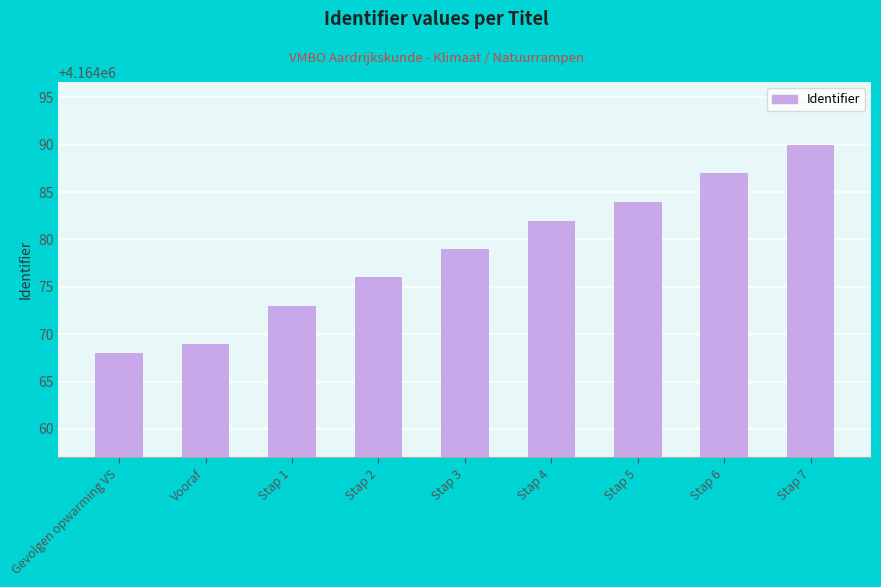

How many data points are less than 4164079?

4